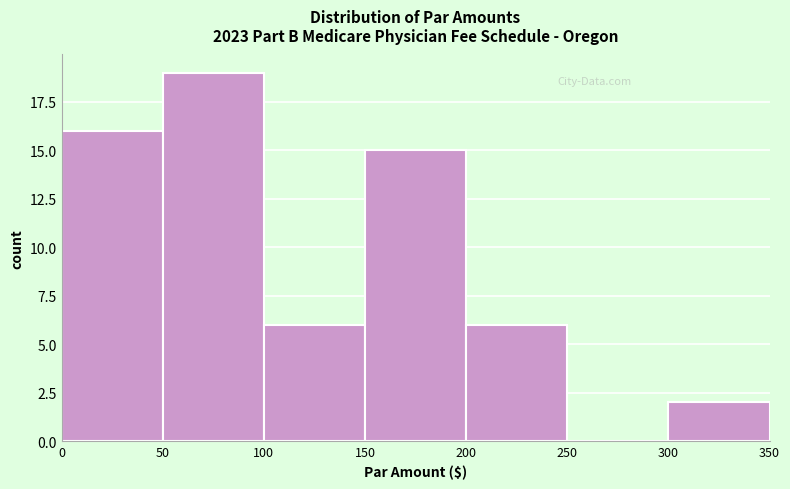

What is the height of the bar covering 0 to 50 on the x-axis? The values are not printed on the chart, so give them approximately, as read against the axis.

16